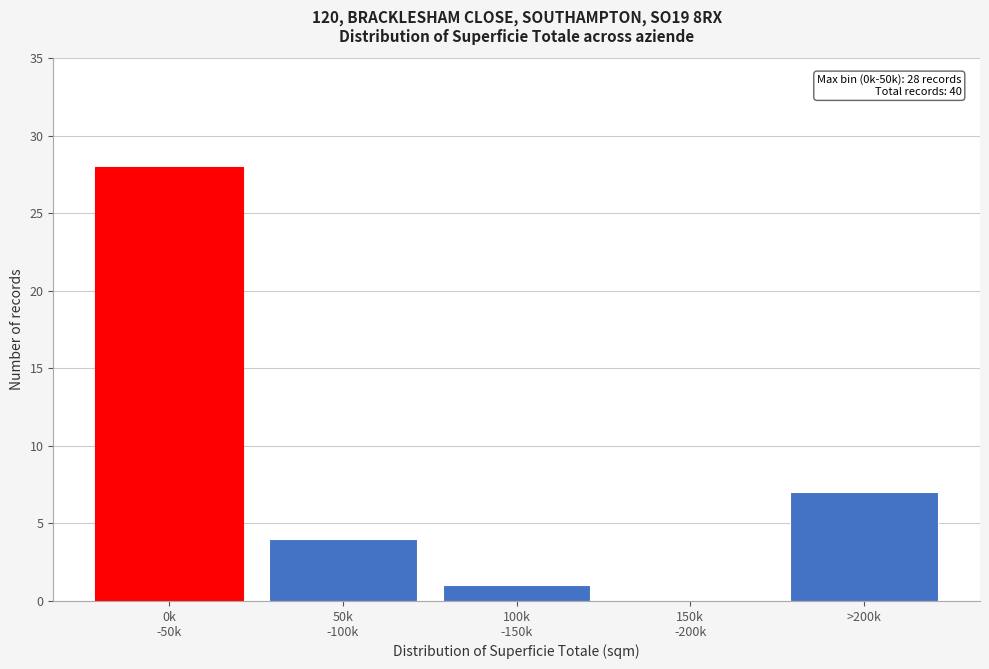

True or false: the data shows 10 at >200k.

False